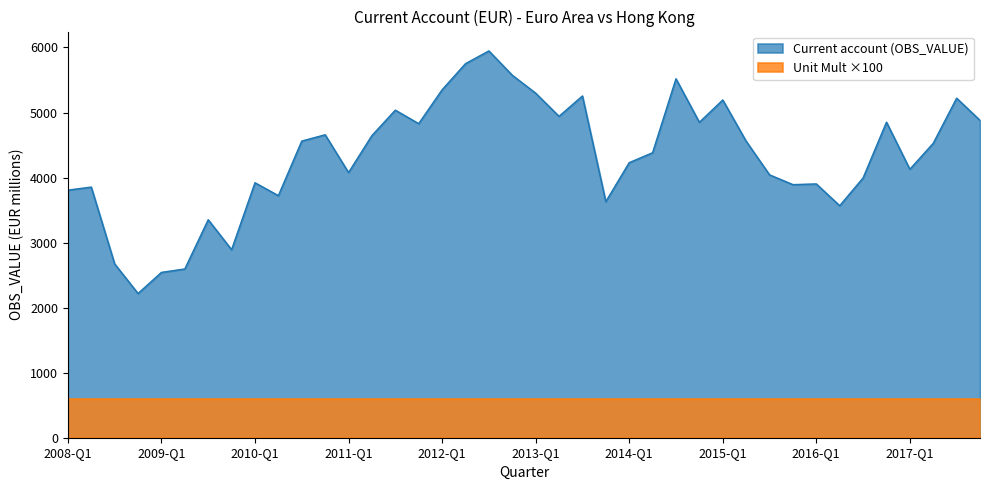

What position from the right is 2017-Q1?

4